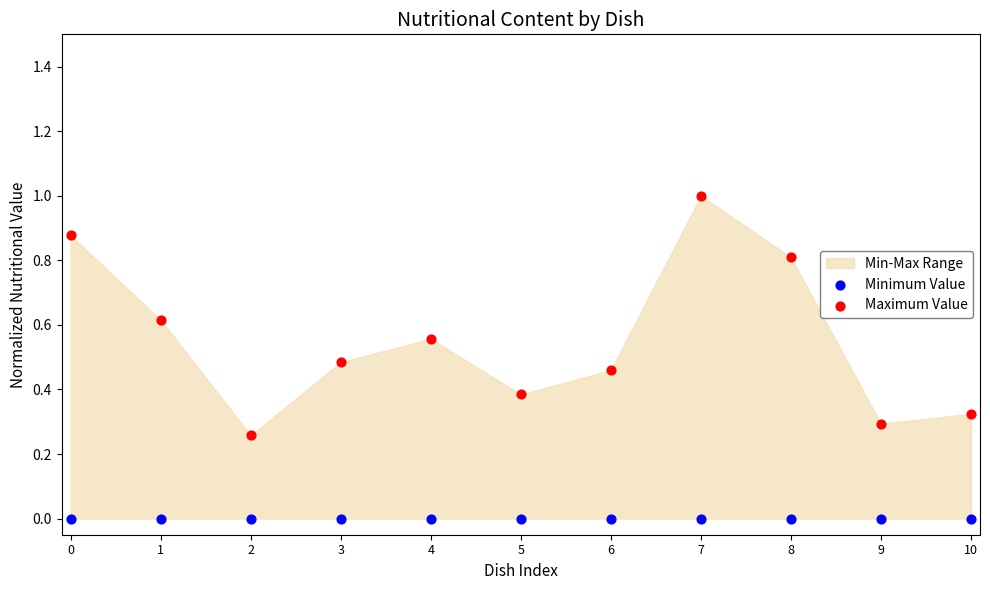

Which series reaches the minimum Y coordinate?

Minimum Value